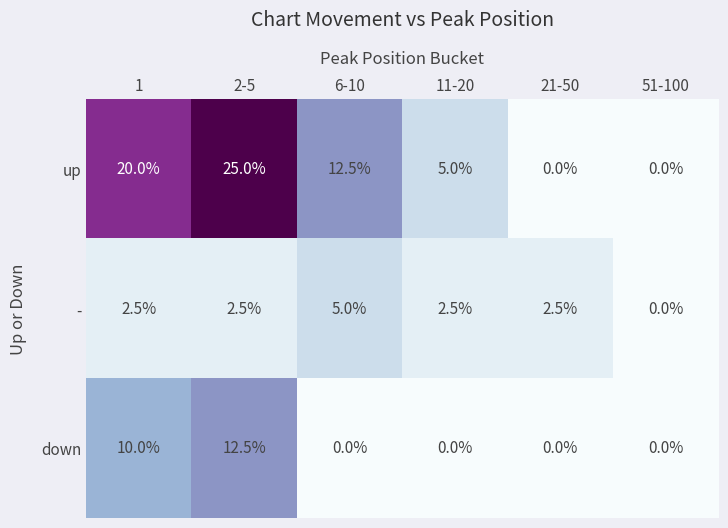

What is the average value of the - series?

2.5